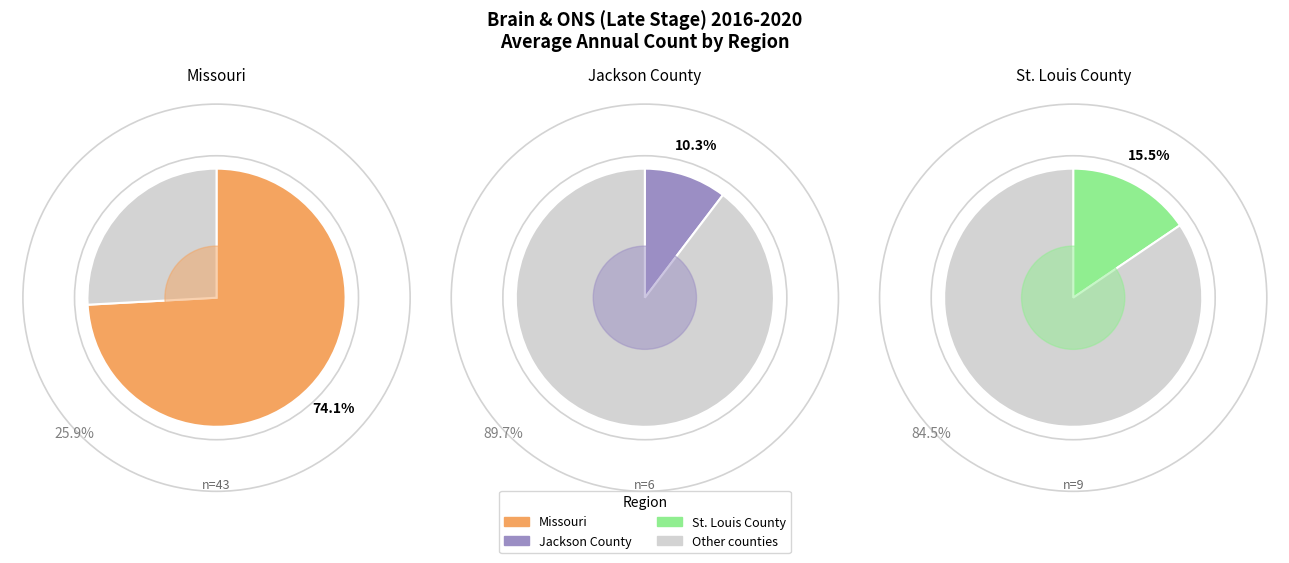

Rank the categories by value from lowest to highest.

Jackson County, St. Louis County, Missouri